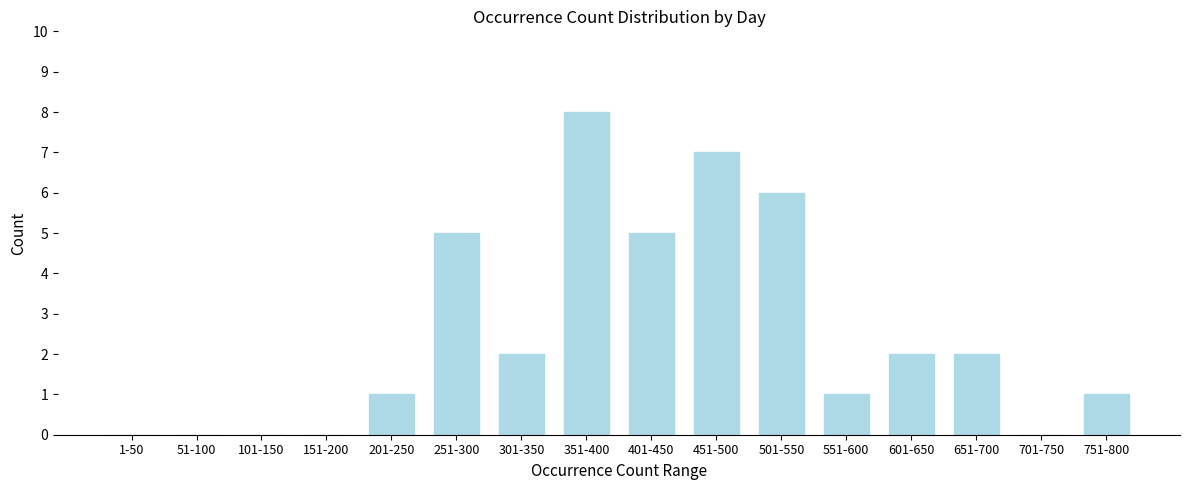

Reading left to right, what are all the values shown in this chart?

1-50=0	51-100=0	101-150=0	151-200=0	201-250=1	251-300=5	301-350=2	351-400=8	401-450=5	451-500=7	501-550=6	551-600=1	601-650=2	651-700=2	701-750=0	751-800=1